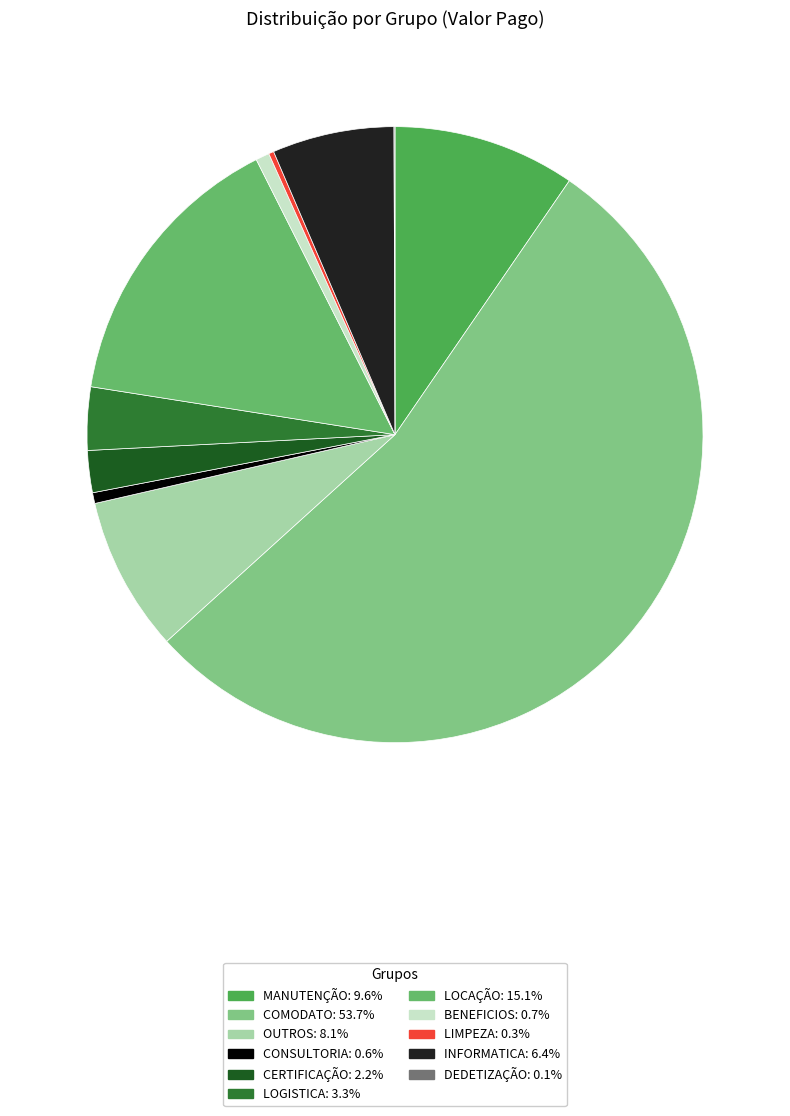

Which slice is the largest?

COMODATO